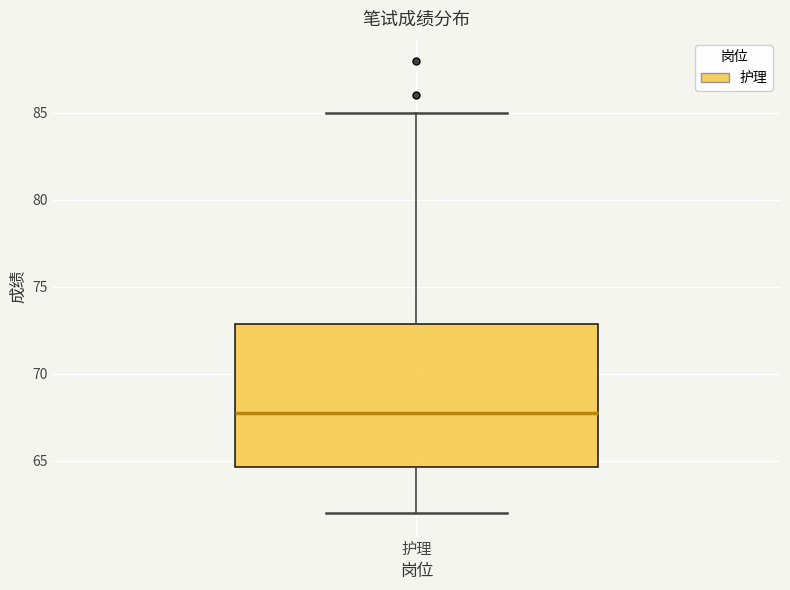

Transcribe this box plot: give where the median line is, the range the box spans, and where the two whiskers end, as read against the y-axis. The values are not printed on the chart, so give them approximately, as read against the axis.

median 68.0, box 64.5 to 73.0, whiskers 62.0 to 85.0